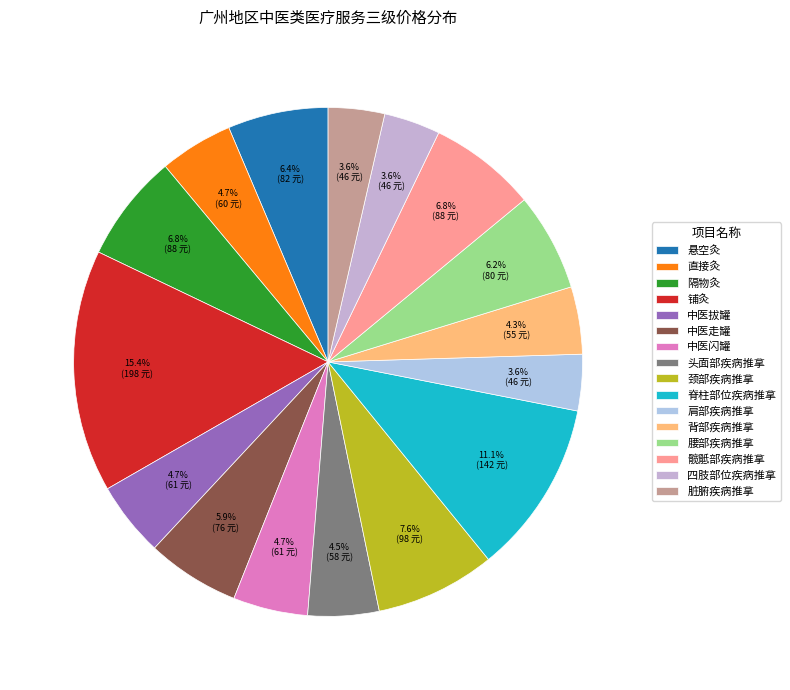

Count the number of slices in the pie.

16